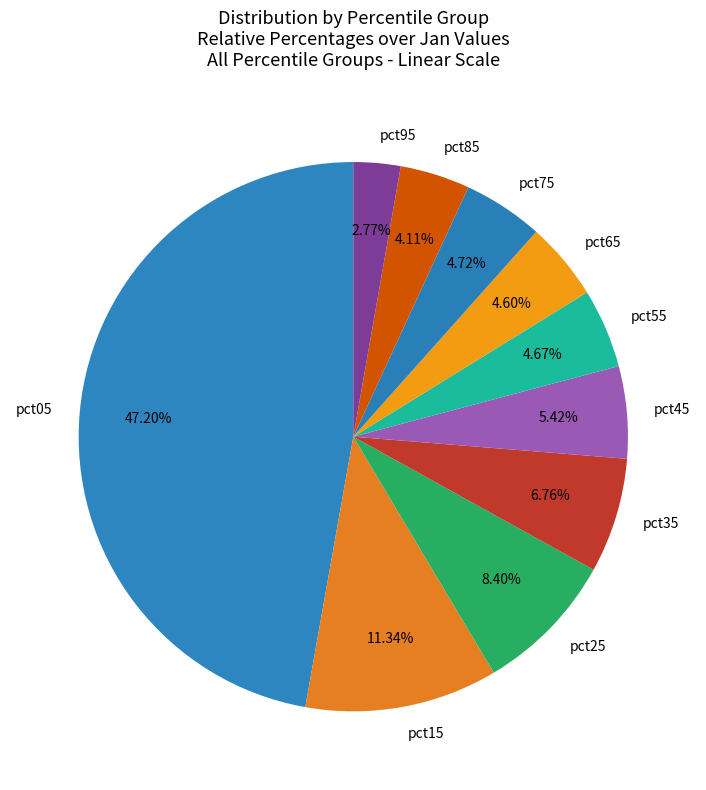

Between pct85 and pct25, which is larger?

pct25